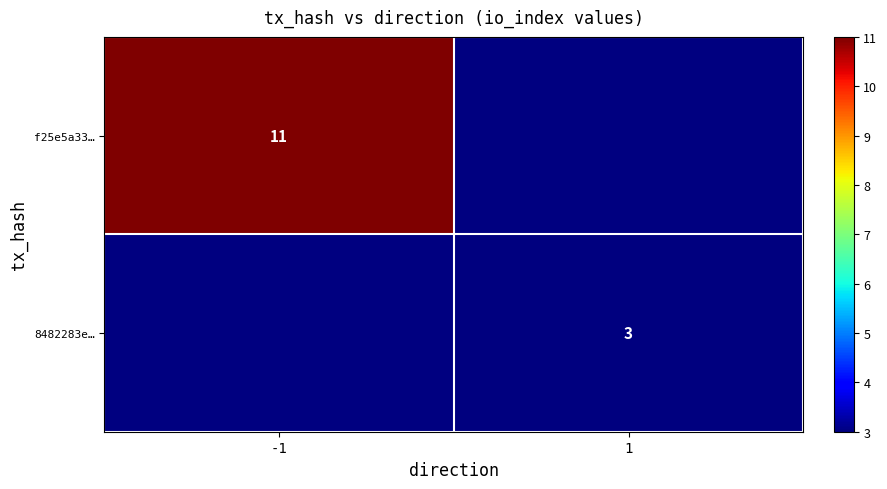

True or false: f25e5a33… has a value of 15.6 at -1.

False